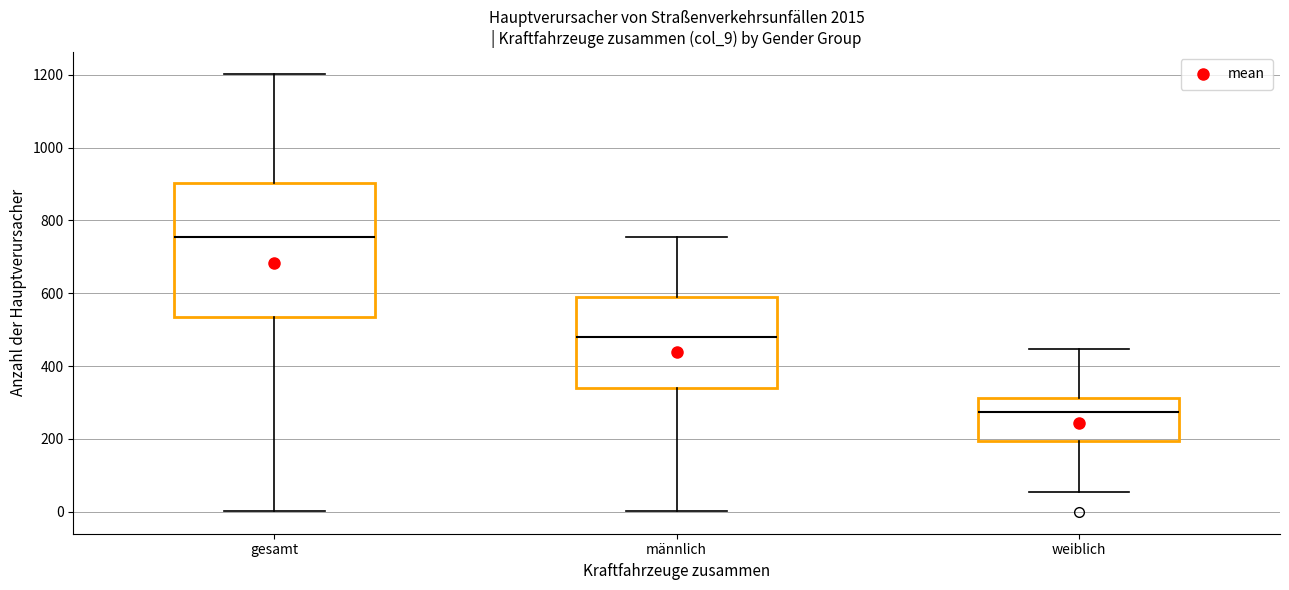

Reading left to right, read every box against the y-axis: the position of its median line, the range the box covers, and the ends of its whiskers. The values are not printed on the chart, so give them approximately, as read against the axis.

gesamt: median 760, box 540 to 900, whiskers 0 to 1200
männlich: median 480, box 340 to 580, whiskers 0 to 760
weiblich: median 280, box 200 to 320, whiskers 60 to 440